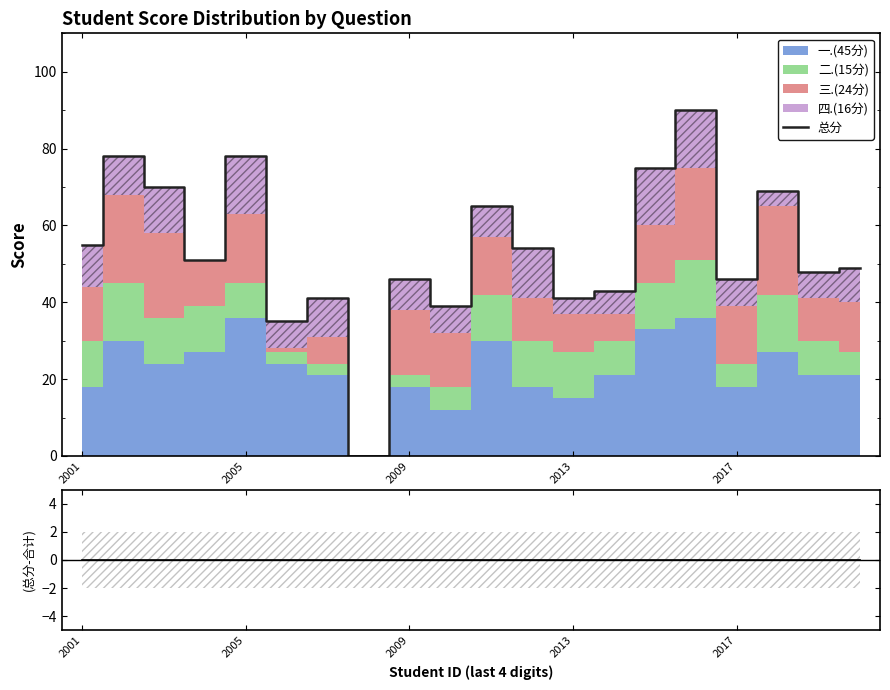

What is the average value of the 总分 series?

54